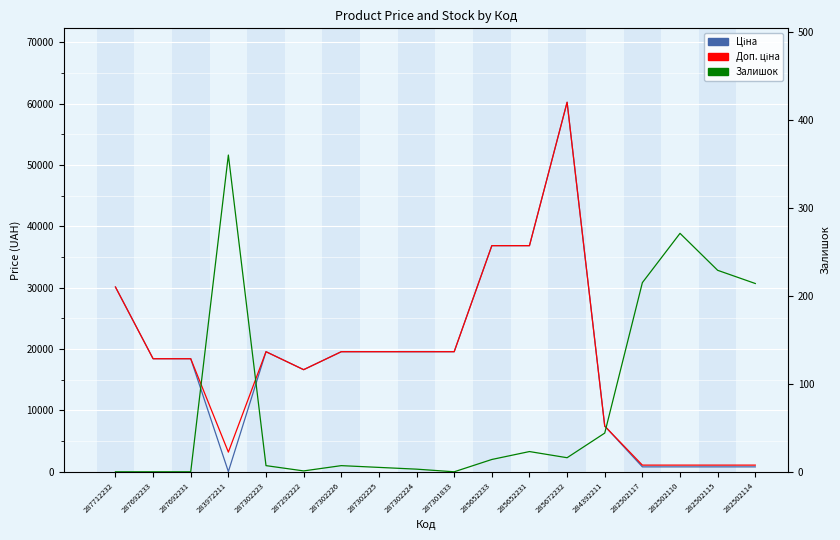

True or false: Доп. ціна has a value of 26446.7 at 287292222.

False